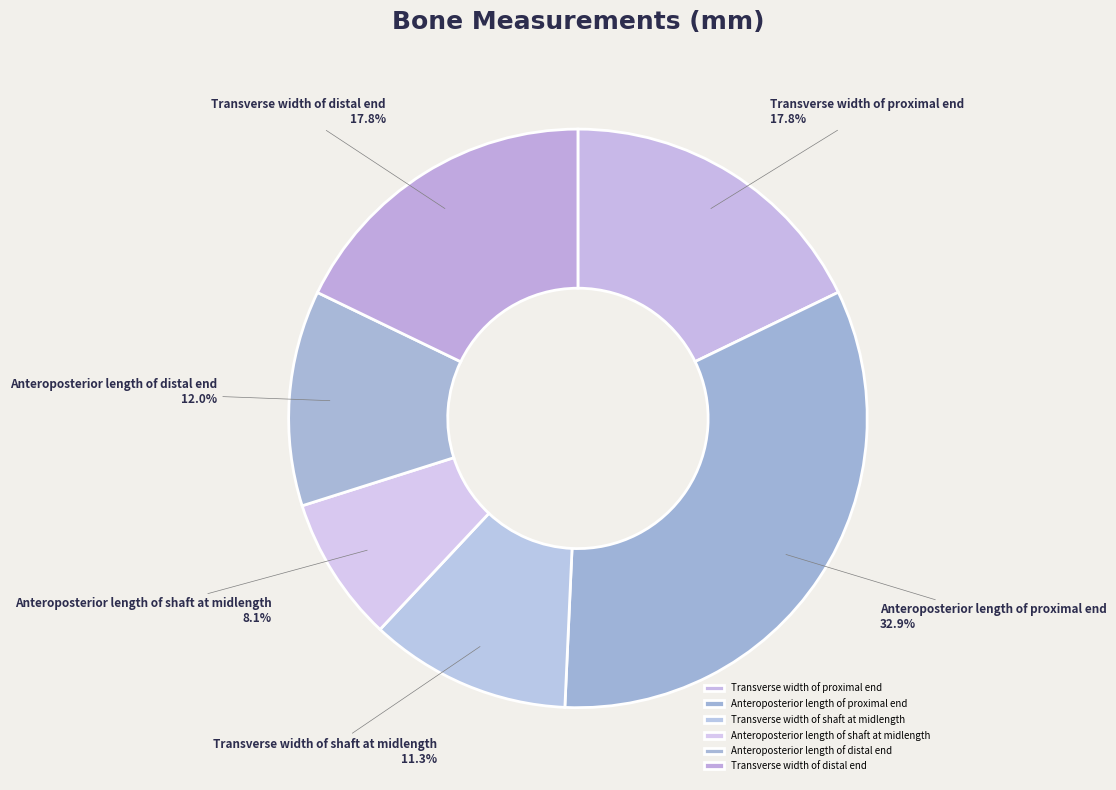

Between Transverse width of shaft at midlength and Anteroposterior length of distal end, which is larger?

Anteroposterior length of distal end